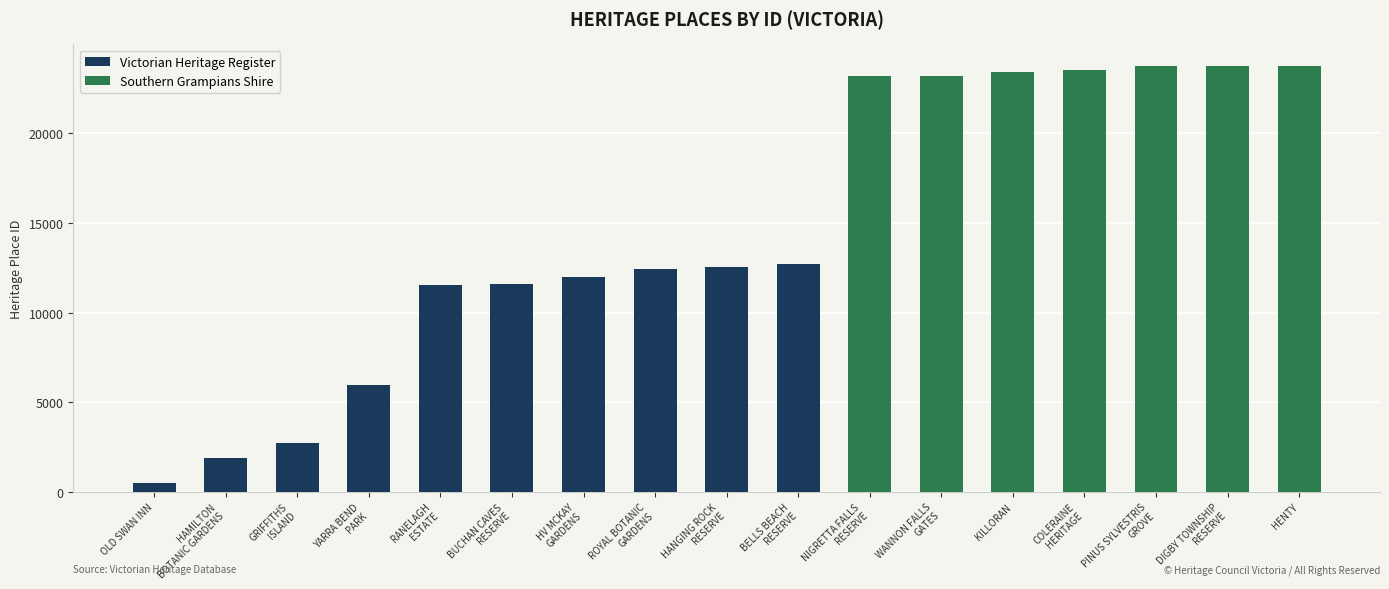

What is the greatest value displayed?

23790